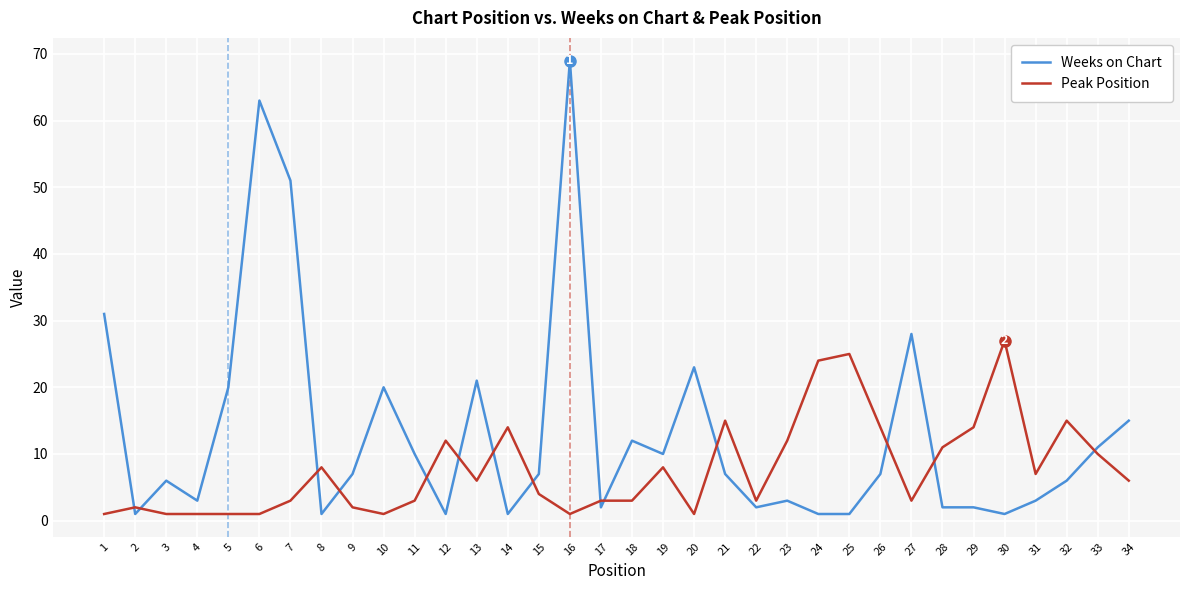

How many intersections are there between Weeks on Chart and Peak Position?

14